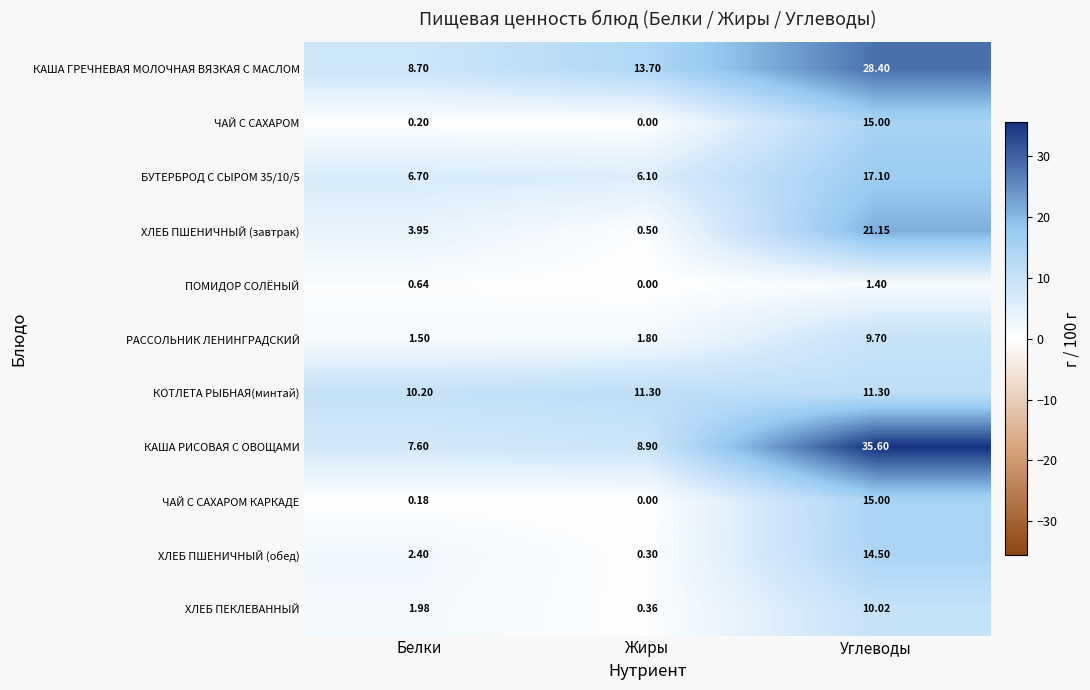

Between Жиры and Углеводы, which series saw the biggest shift?

КАША РИСОВАЯ С ОВОЩАМИ